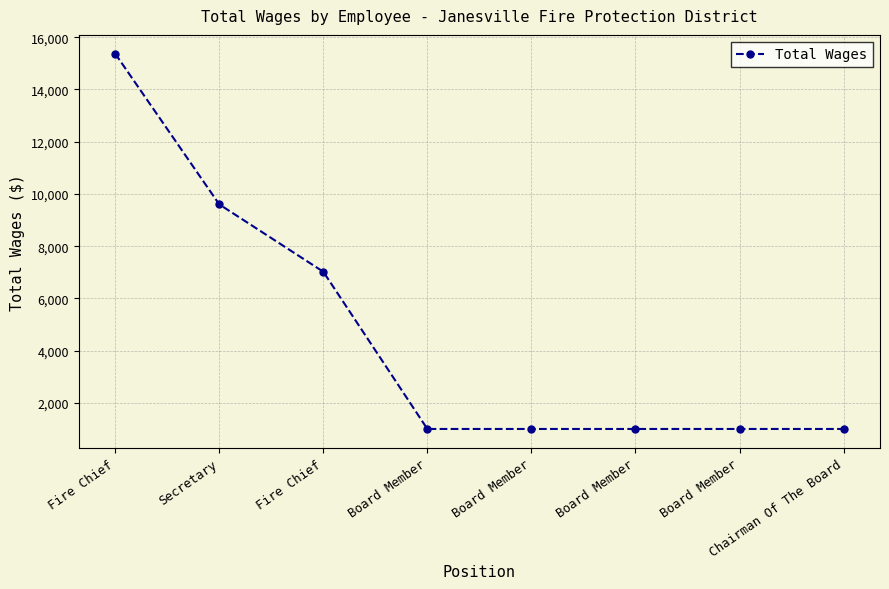

Reading right to left, list all the values displayed in this chart.

1000	1000	1000	1000	1000	7020	9600	15370